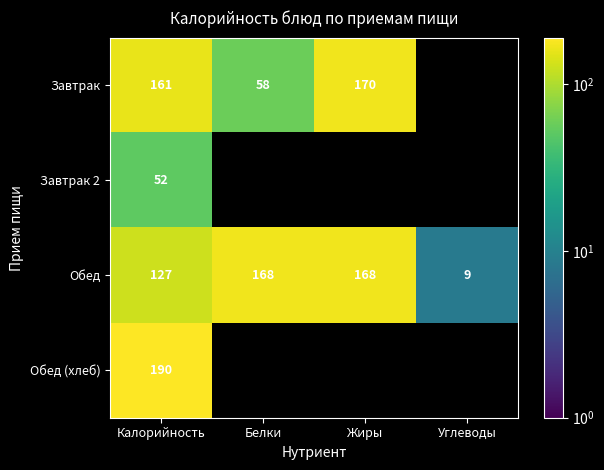

Where is Обед nearest to the value 88?

Калорийность